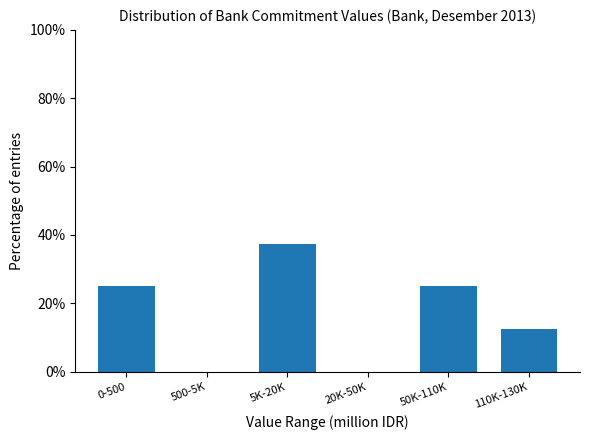

Reading right to left, what are all the values shown in this chart?

110K-130K=12.5	50K-110K=25.0	20K-50K=0.0	5K-20K=37.5	500-5K=0.0	0-500=25.0